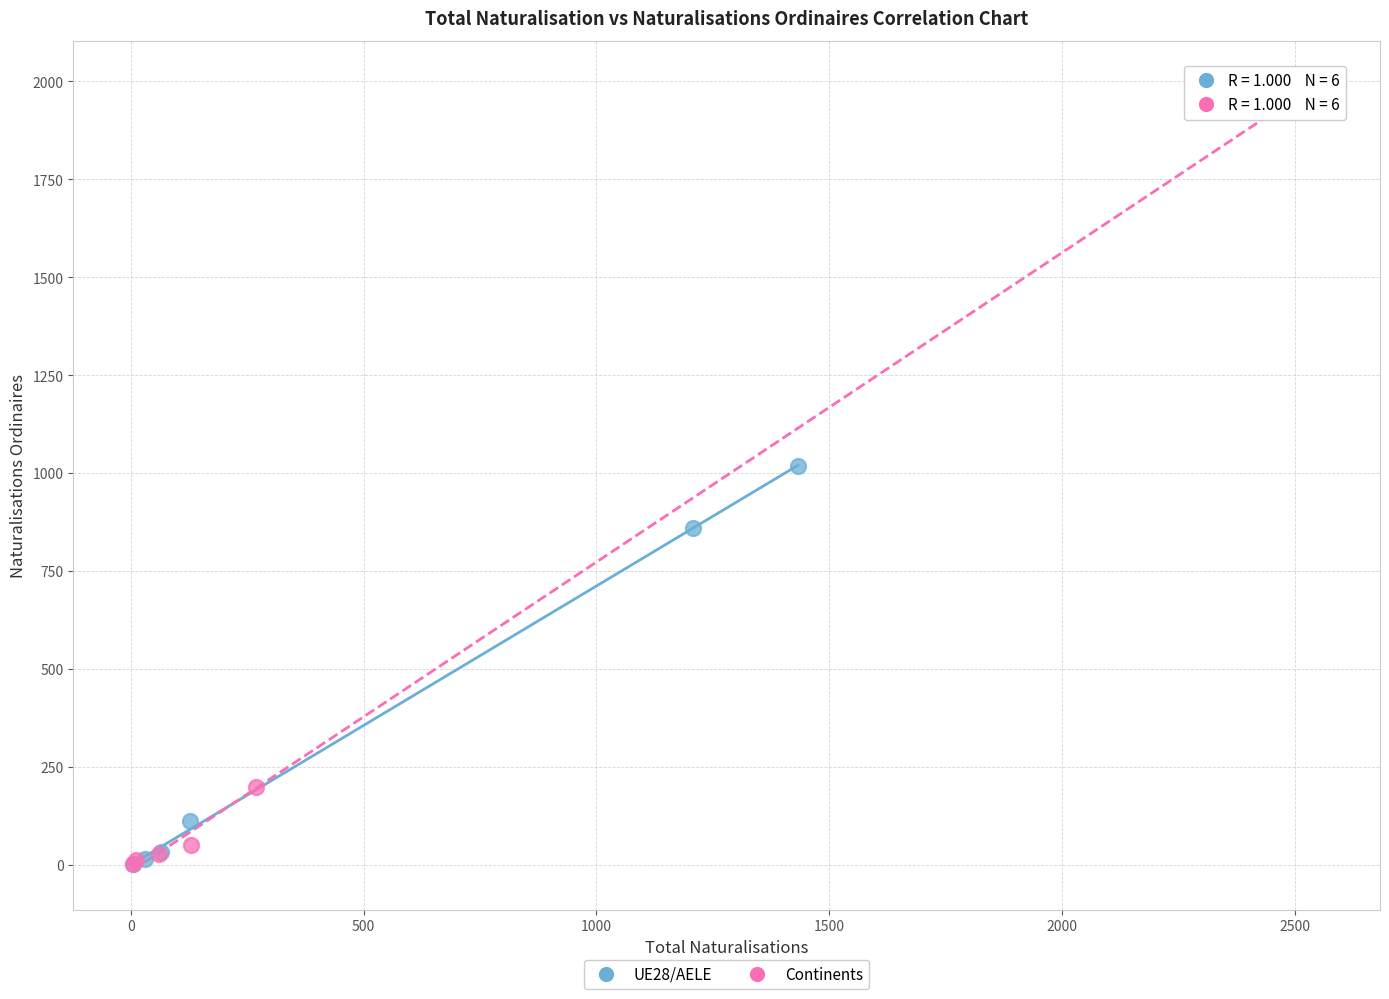

Which series contains the highest Y value?

Continents